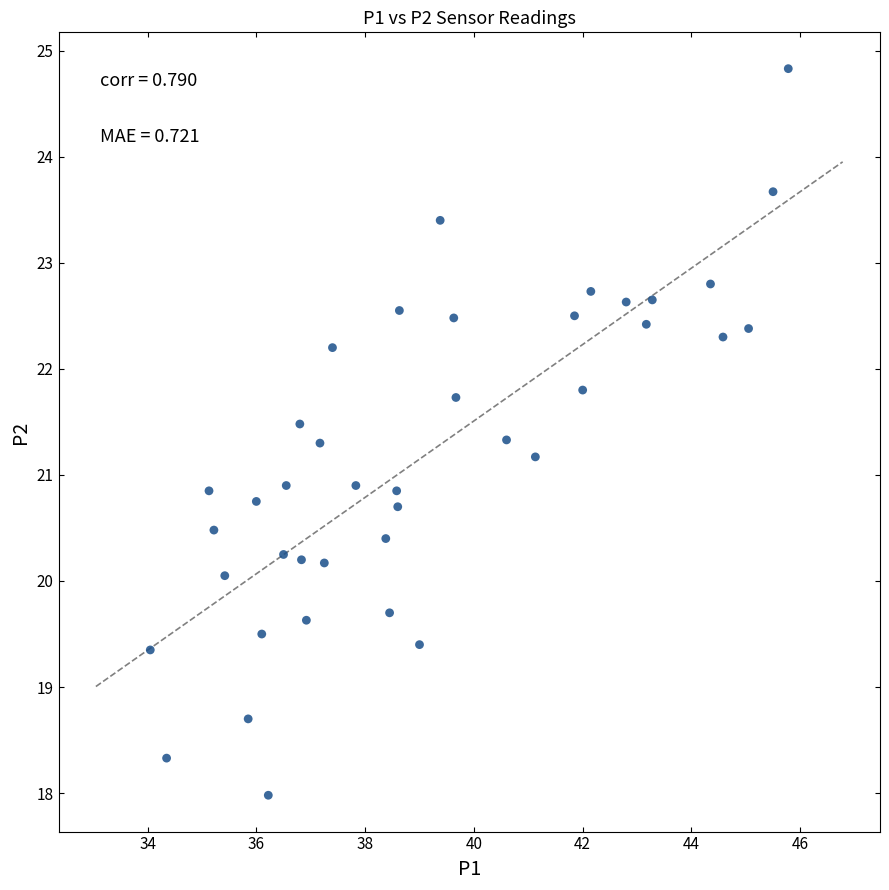

What is the range of X values (max minus min)?

11.7